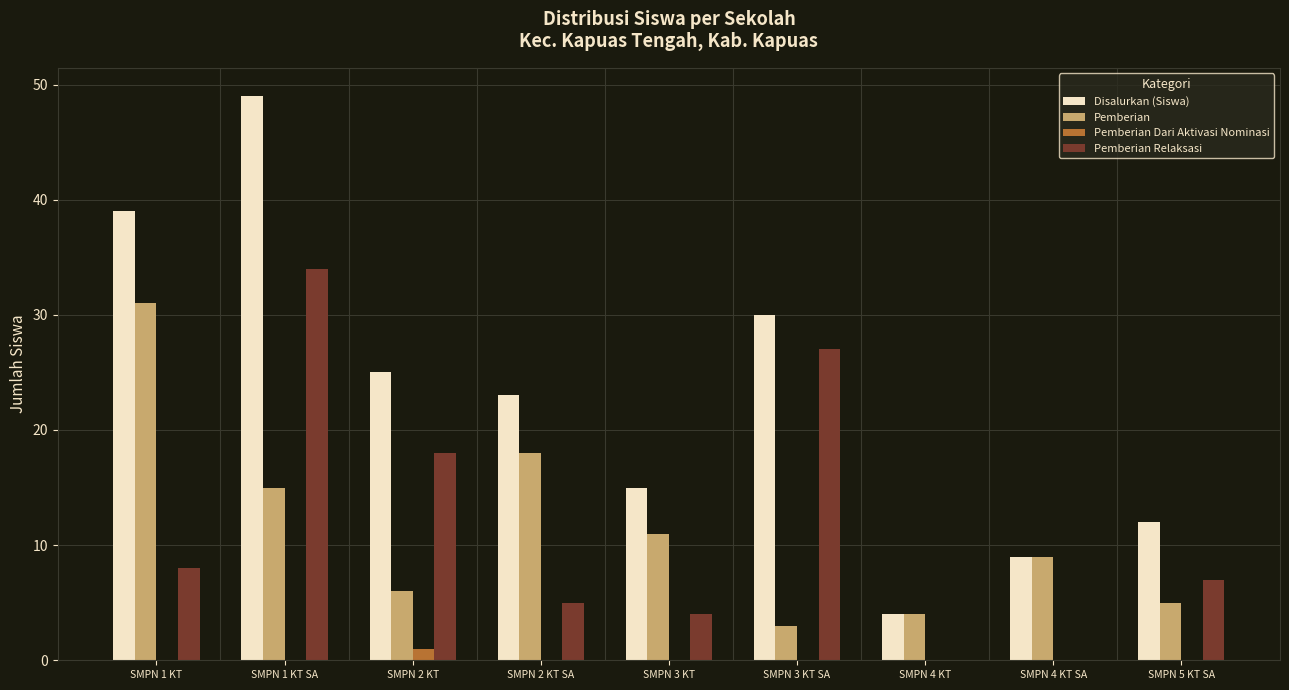

What is the greatest value displayed?

49